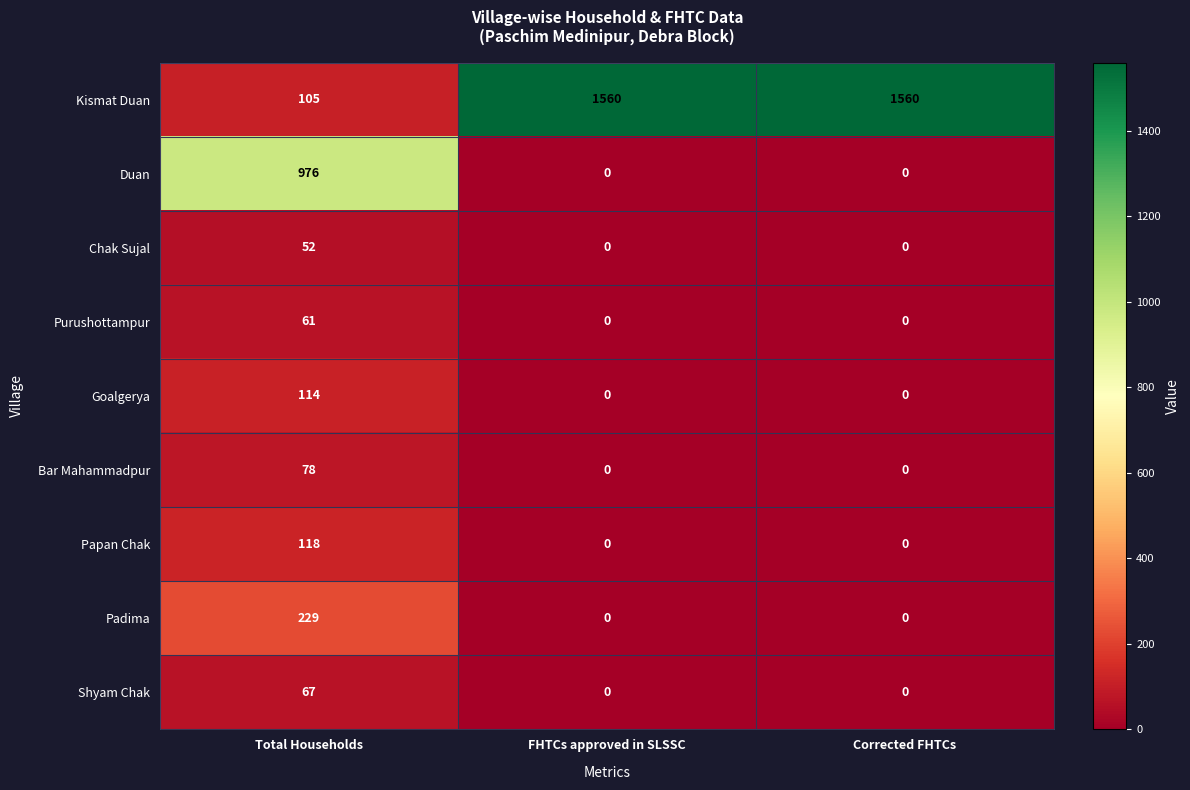

What is the approximate value of Bar Mahammadpur at Total Households?

78